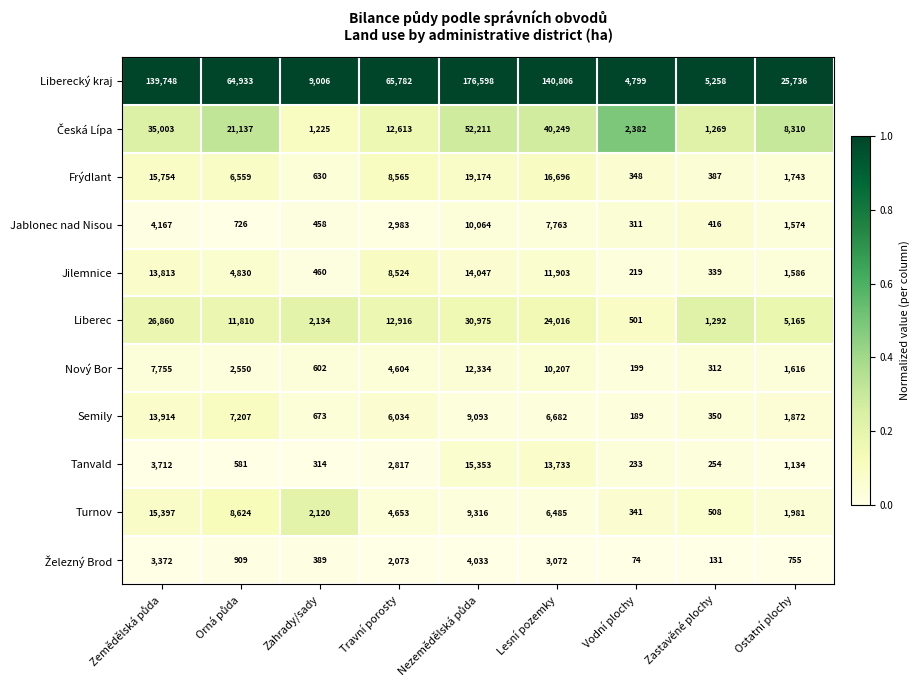

Count the number of data series in this chart.

11